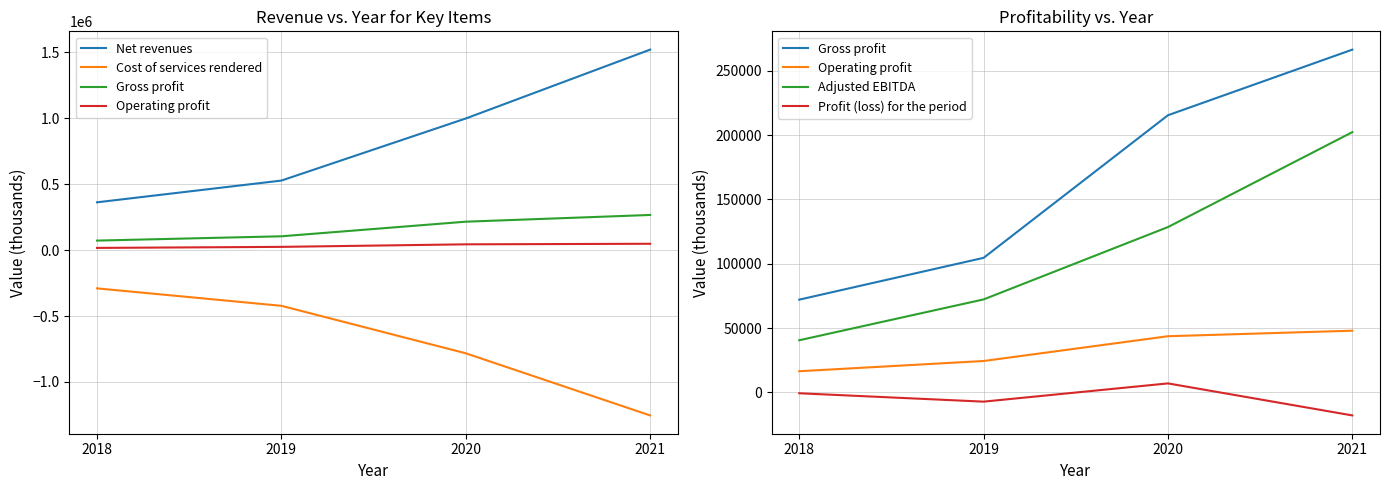

Is it true that Gross profit equals 180753 at 2021?

False